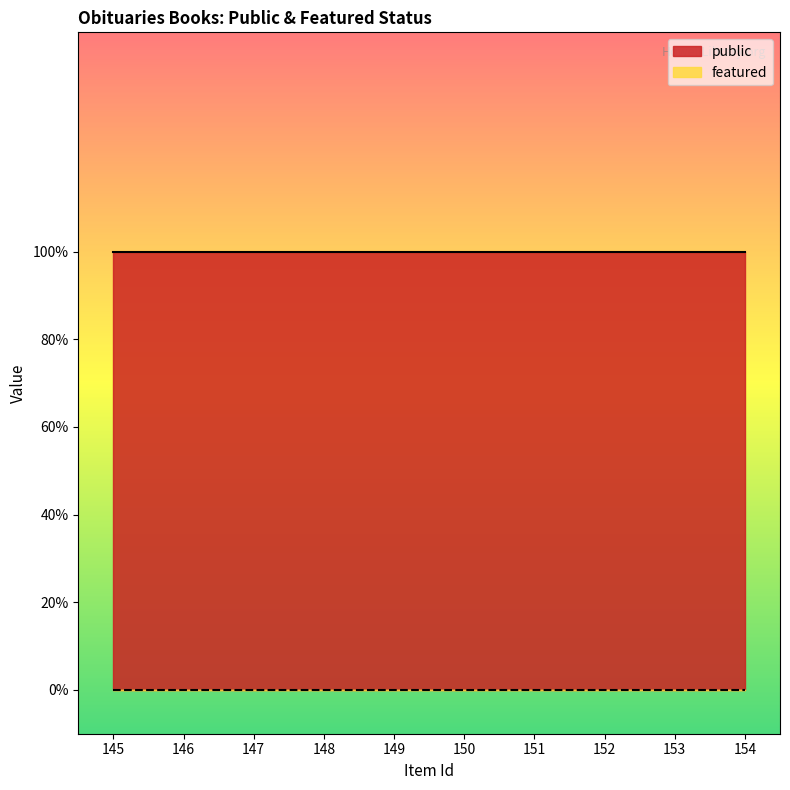

Rank the series at 152 from lowest to highest value.

featured, public